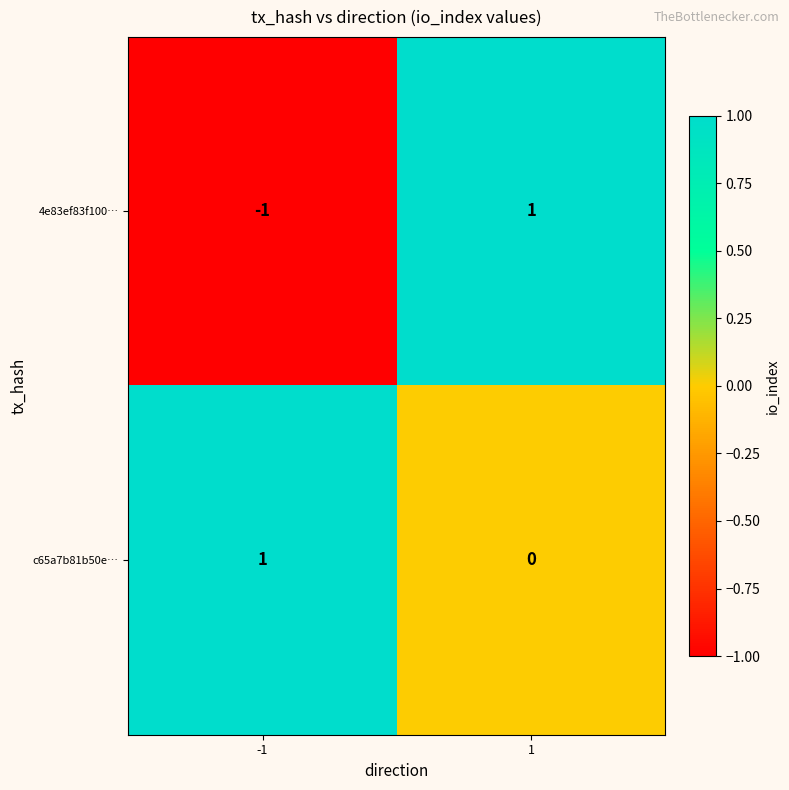

Reading left to right, extract all data points from this chart.

4e83ef83f100…: -1=-1	1=1
c65a7b81b50e…: -1=1	1=0